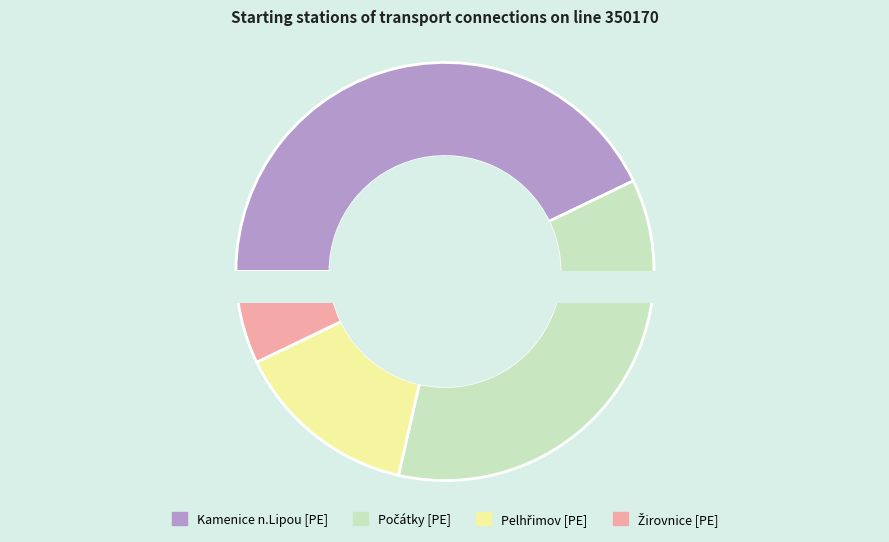

What percentage is the Pelhřimov [PE] slice, to the nearest percent?

14%